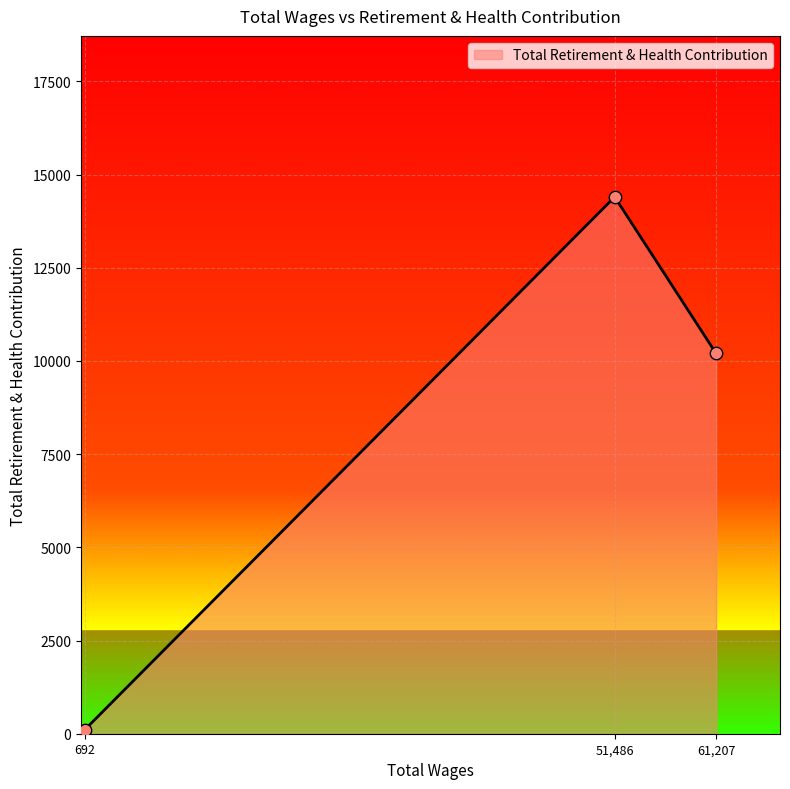

Between 61207.0 and 51486.0, which is larger?

51486.0